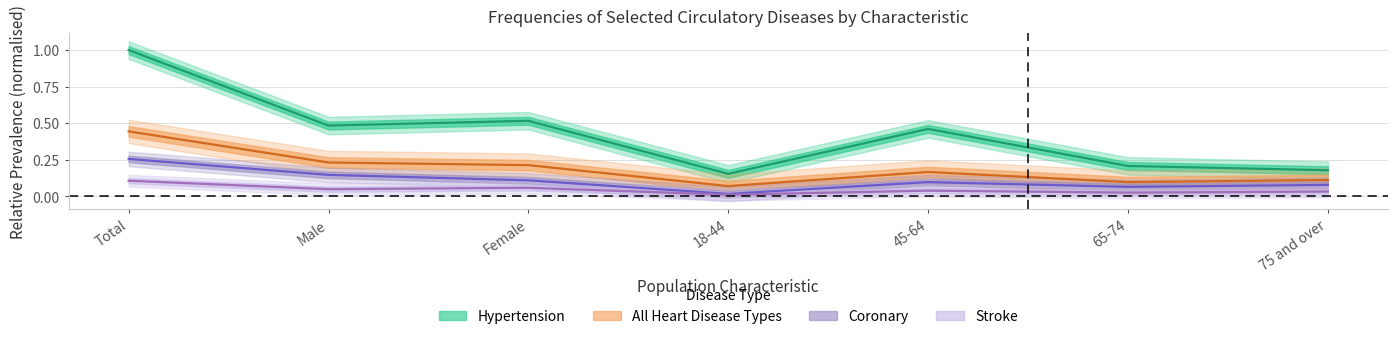

What is the total value across all series at 18-44?

0.3